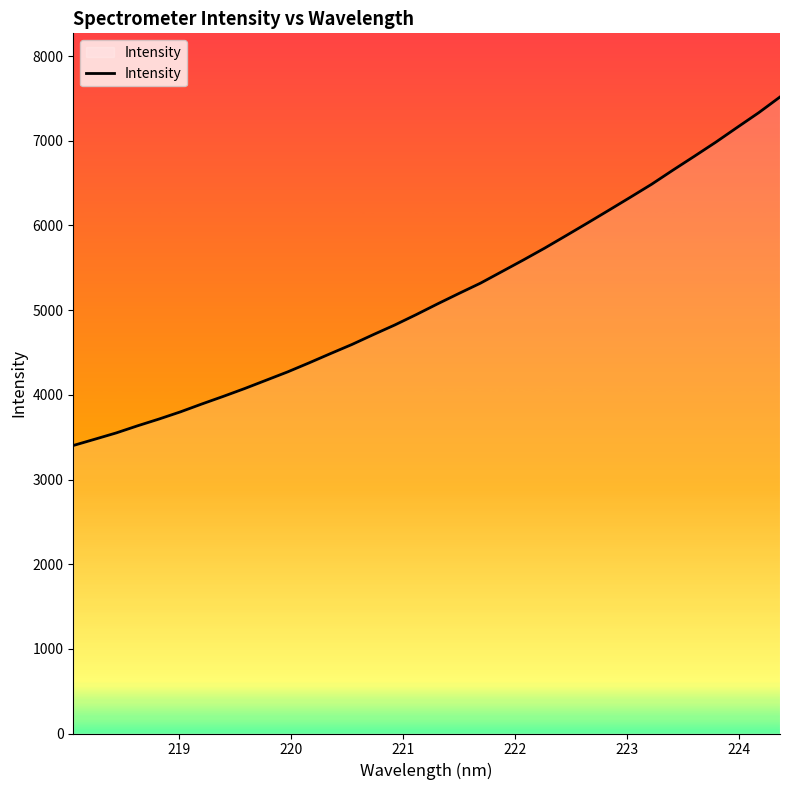

What is the difference between the maximum and minimum values?

4116.3